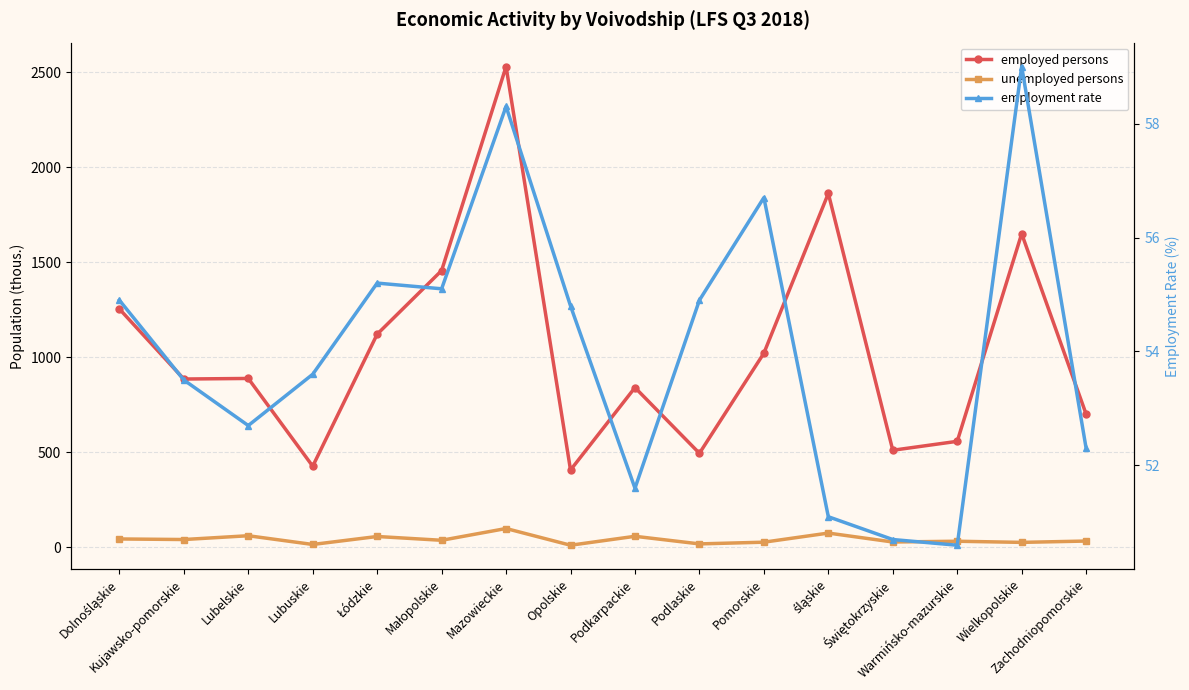

Does the chart display data point markers on the line(s)?

Yes